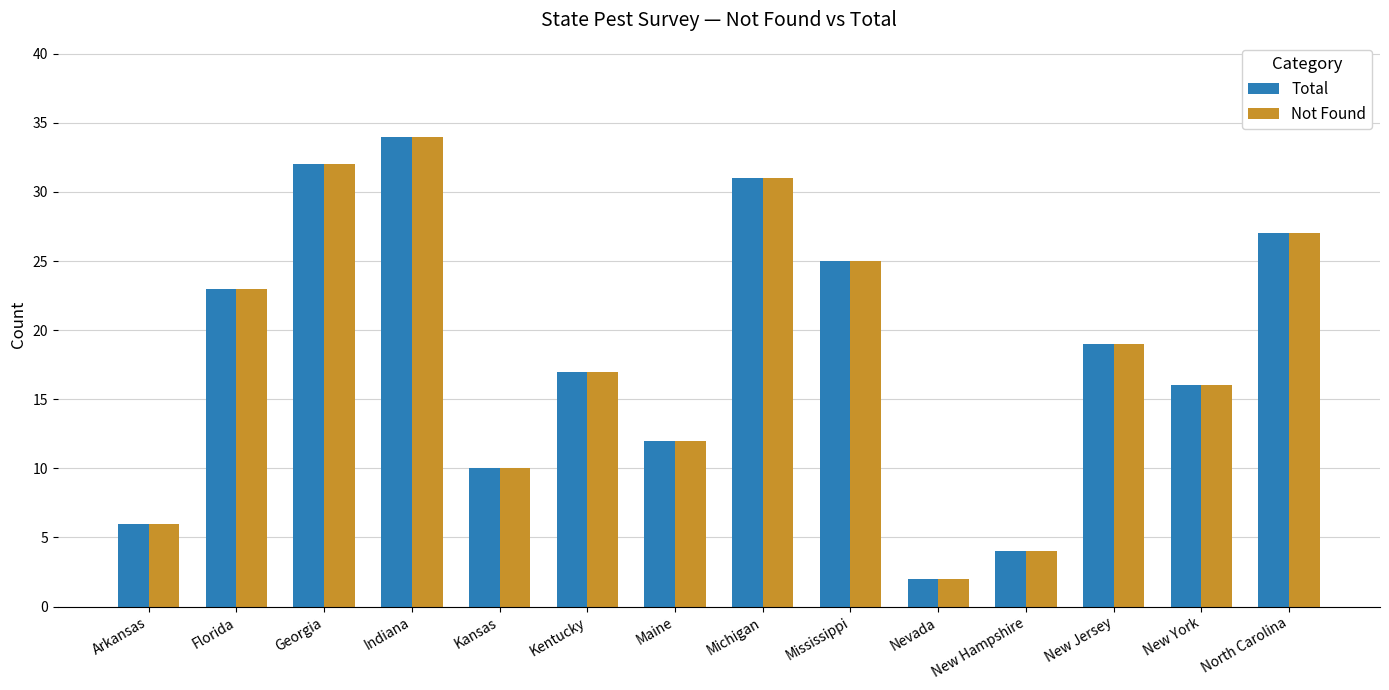

Does the chart contain any negative values?

No